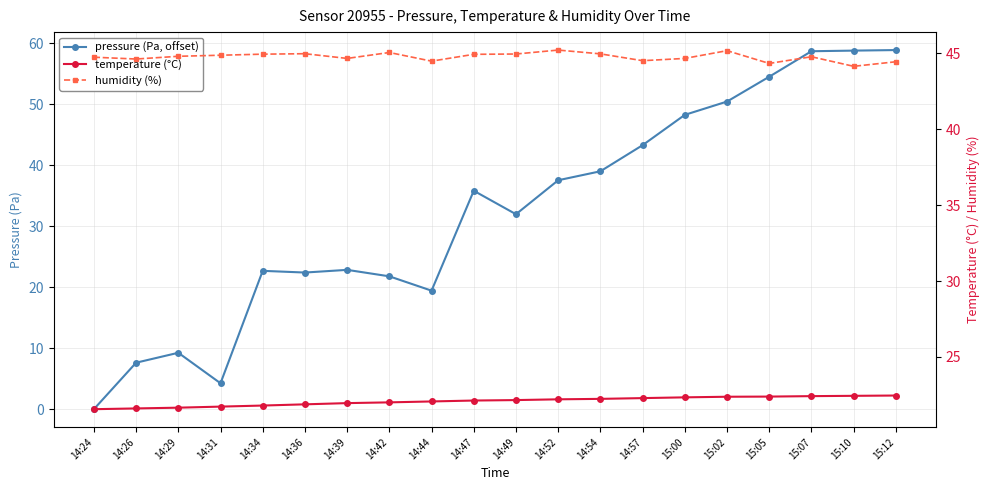

Rank the series by their maximum value, from lowest to highest.

temperature (°C), humidity (%), pressure (Pa, offset)